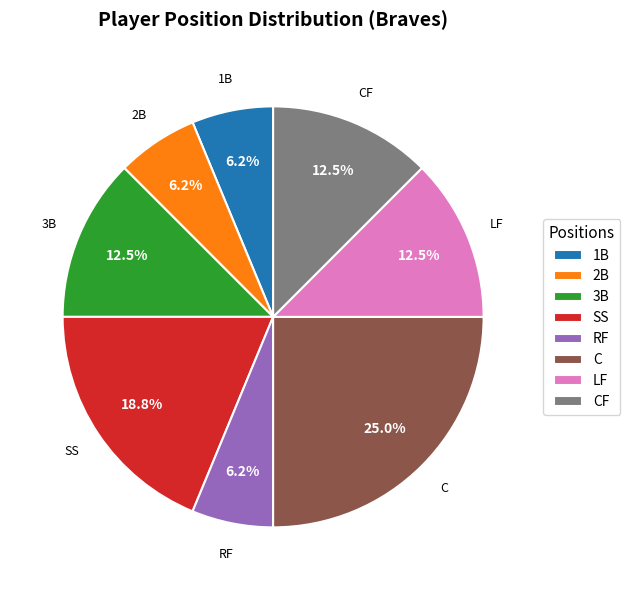

Approximately how many times larger is the value at 3B compared to 2B?

2.0